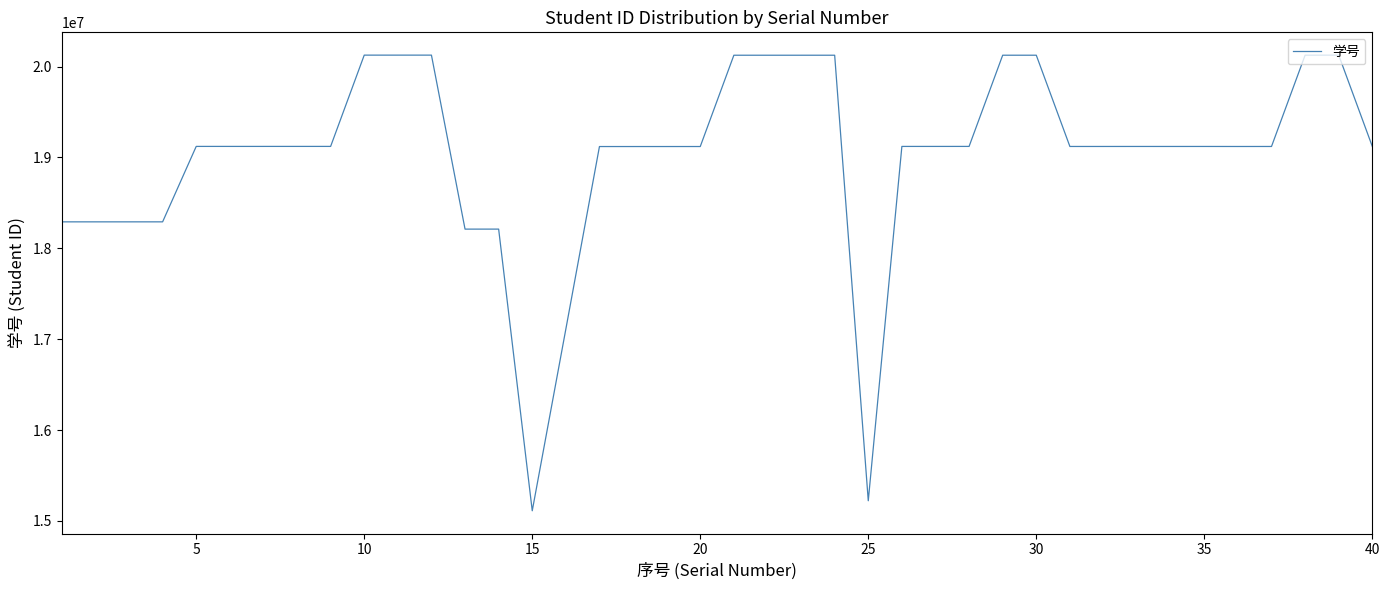

How many distinct data groups are displayed?

1